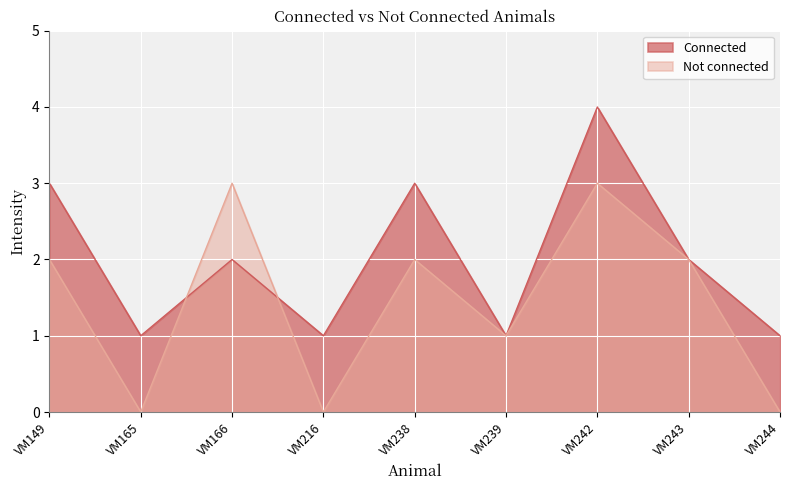

How many values in the Not connected series exceed 2?

2